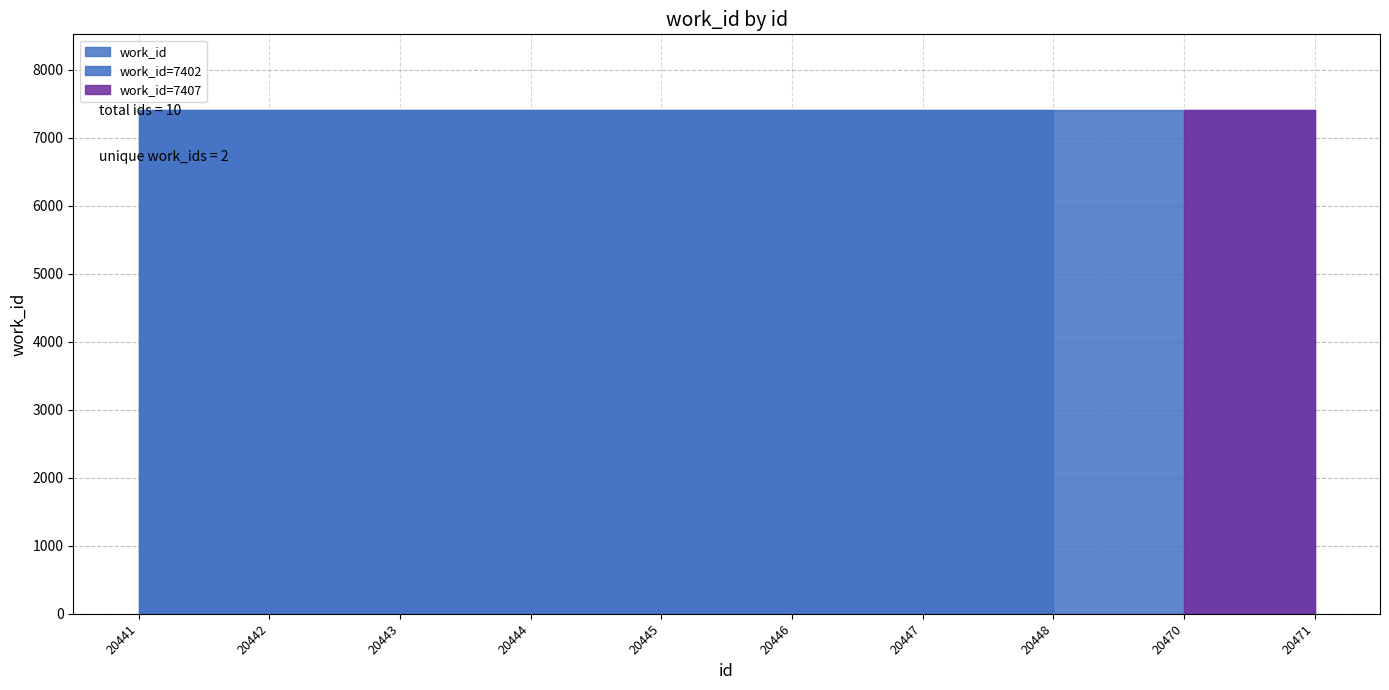

What is the value of the 10th point from the left?

7407